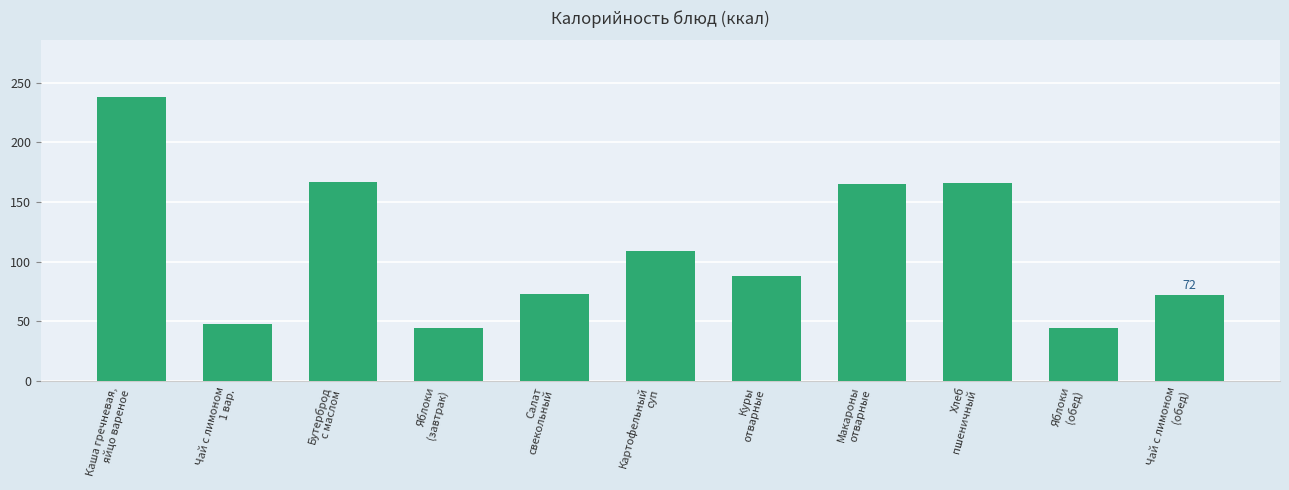

What is the sum of all values?

1214